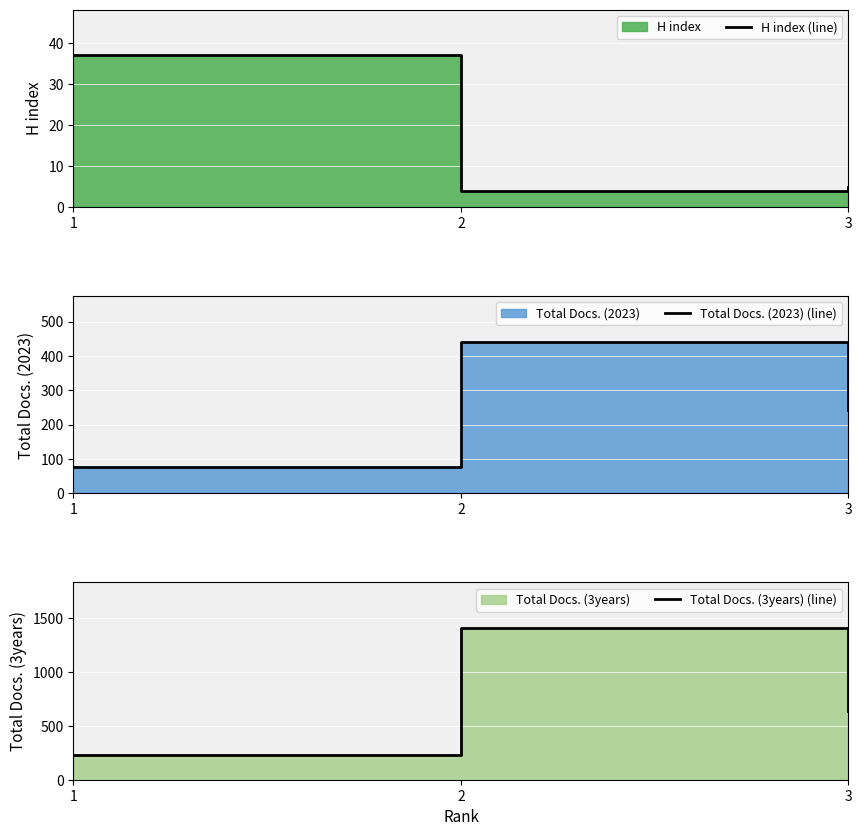

True or false: H index (line) has a value of 5 at 3.

True